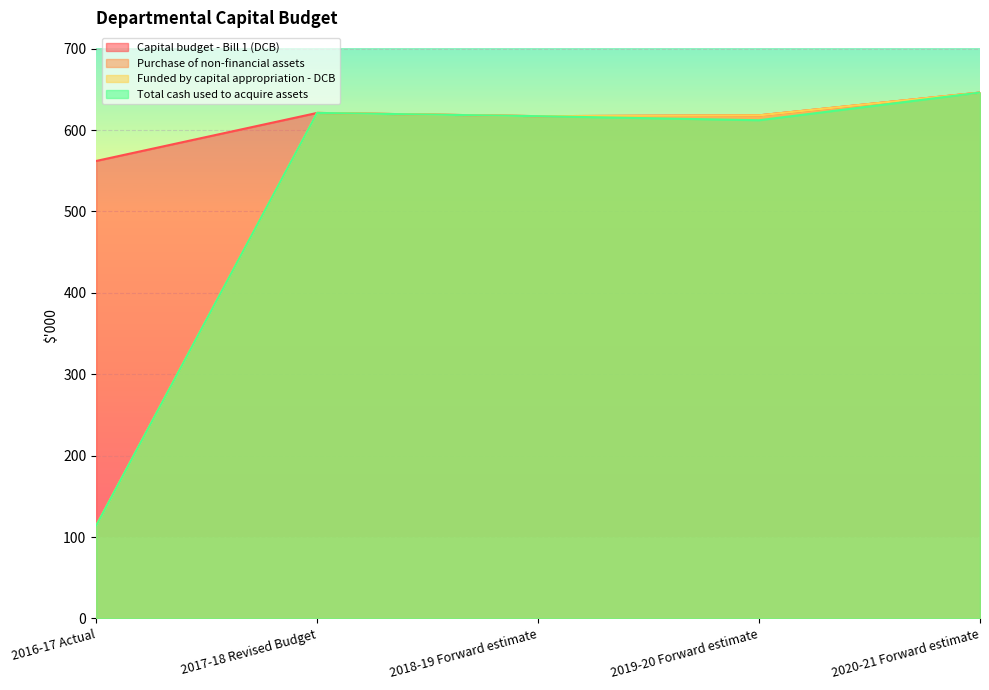

Which series changed the most between 2017-18 Revised Budget and 2018-19 Forward estimate?

Capital budget - Bill 1 (DCB)